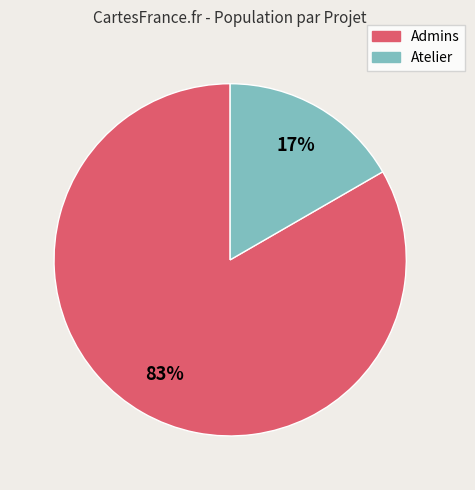

Is there any slice that represents more than half of the pie?

Yes